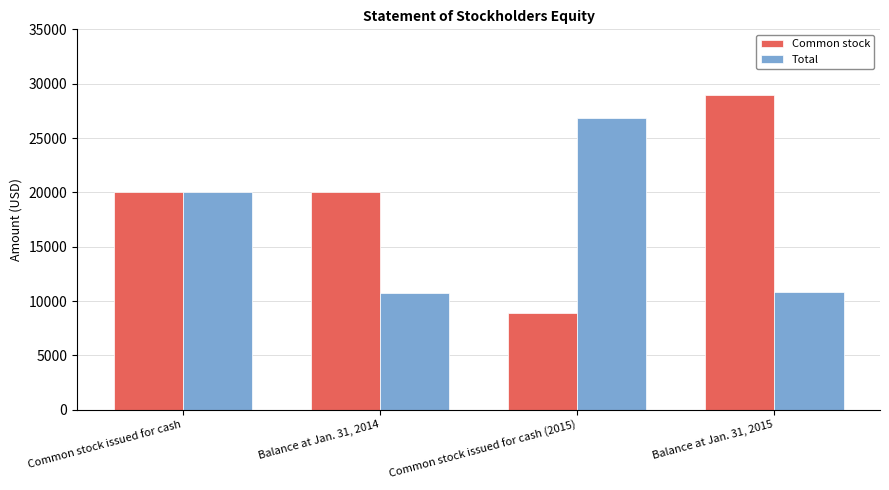

Which series changed the most between Balance at Jan. 31, 2014 and Common stock issued for cash (2015)?

Total